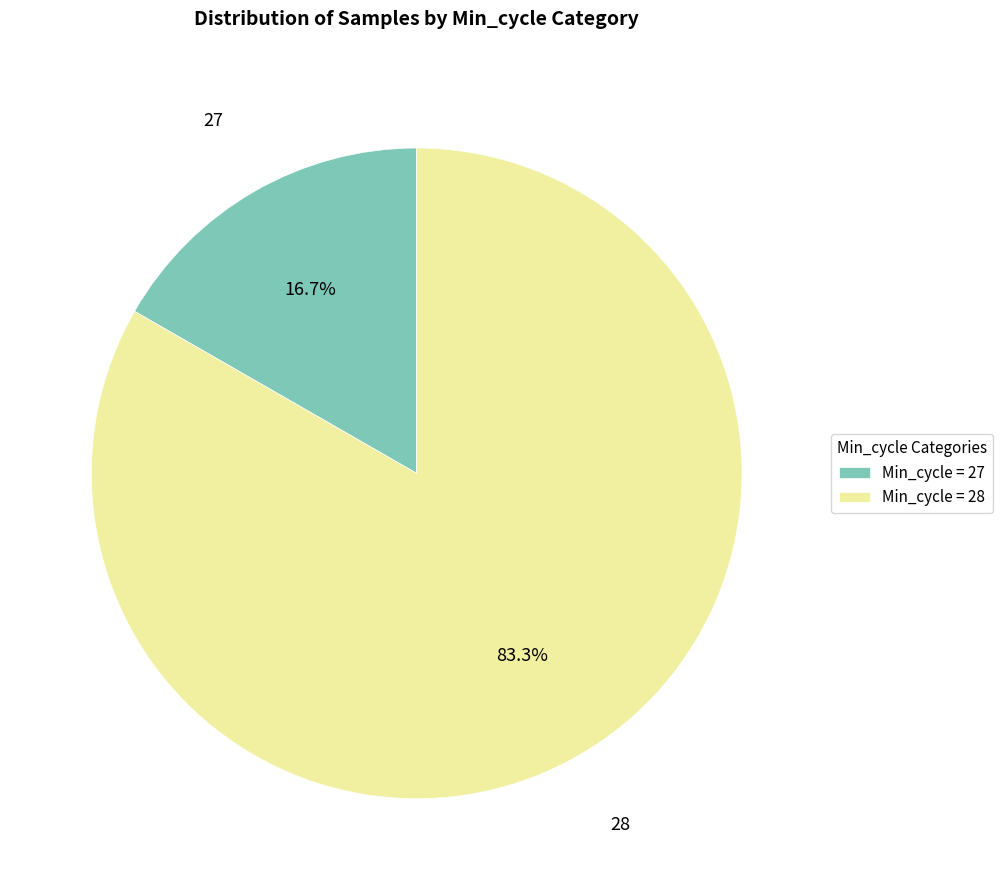

What is the ratio of the value at 28 to the value at 27?

5.0